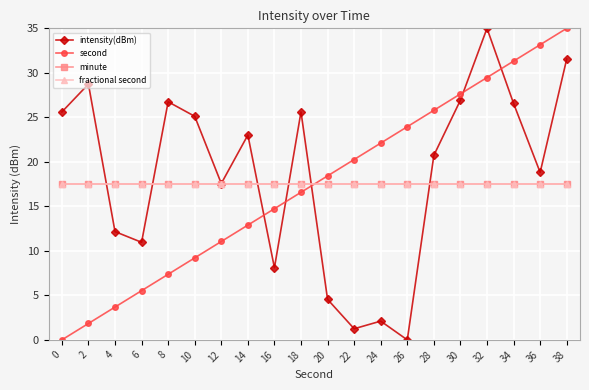

What is the difference between the intensity(dBm) values at 16 and 30?

18.8